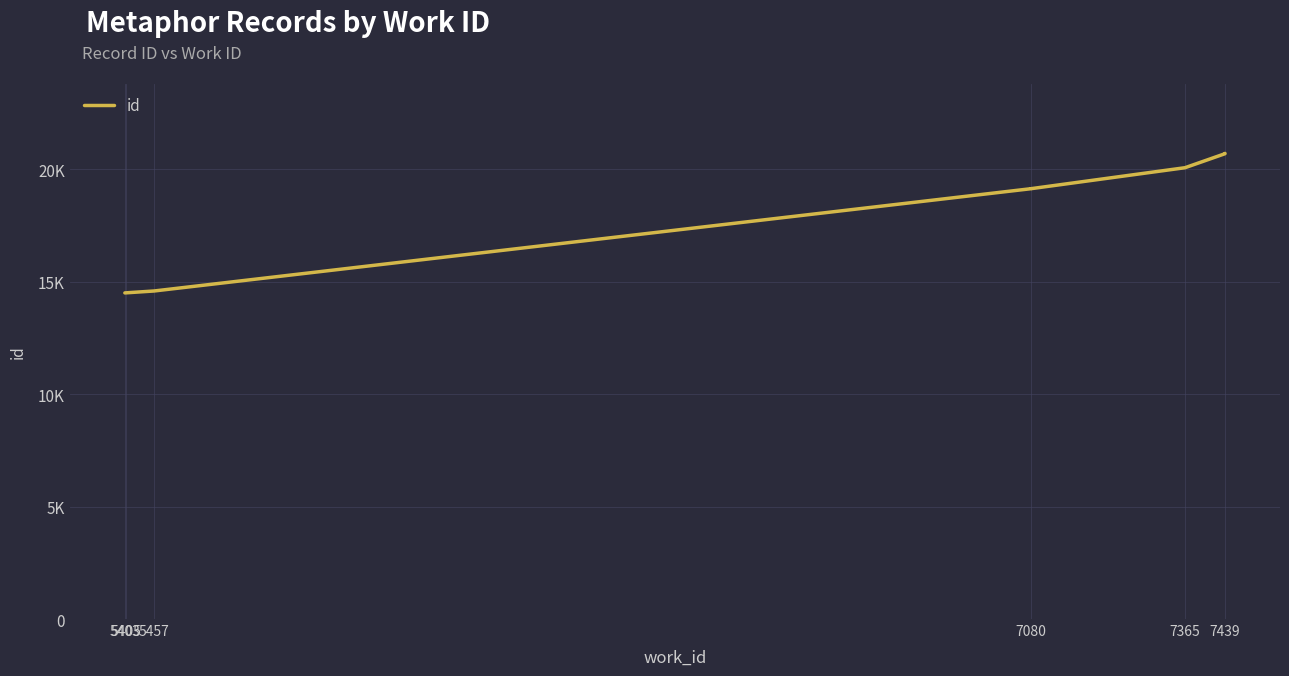

What is the minimum value shown in the chart?

14497